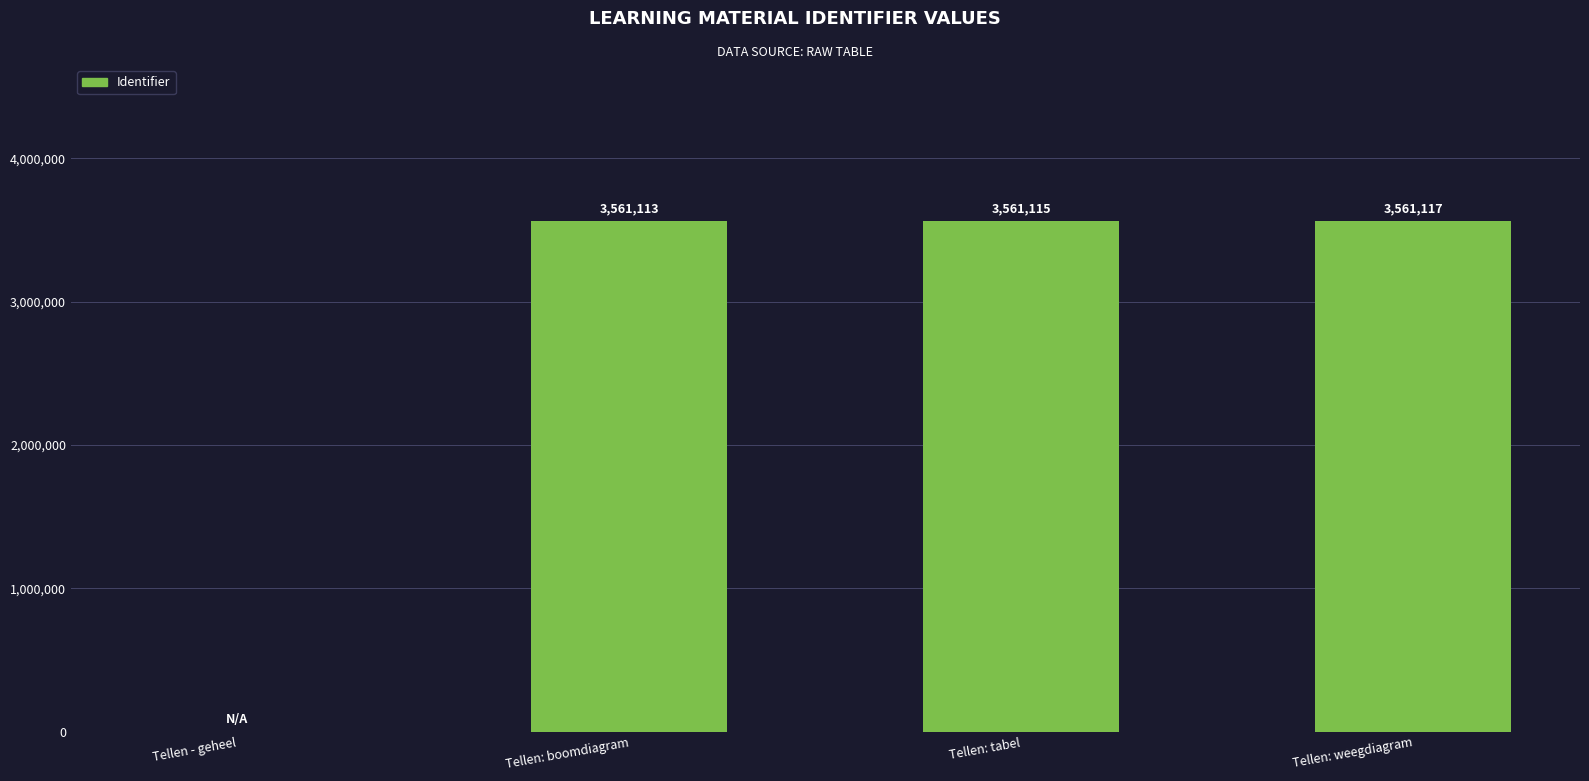

True or false: the data shows 3561113 at Tellen: boomdiagram.

True